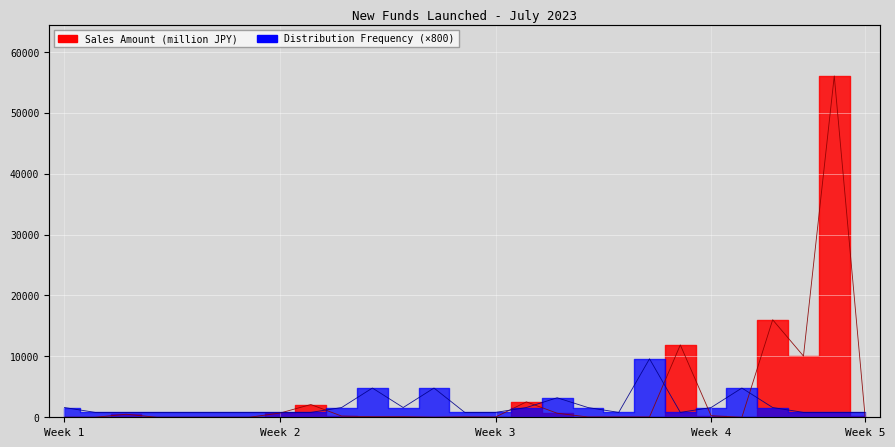

What are all the series names shown in the legend?

Sales Amount (million JPY), Distribution Frequency